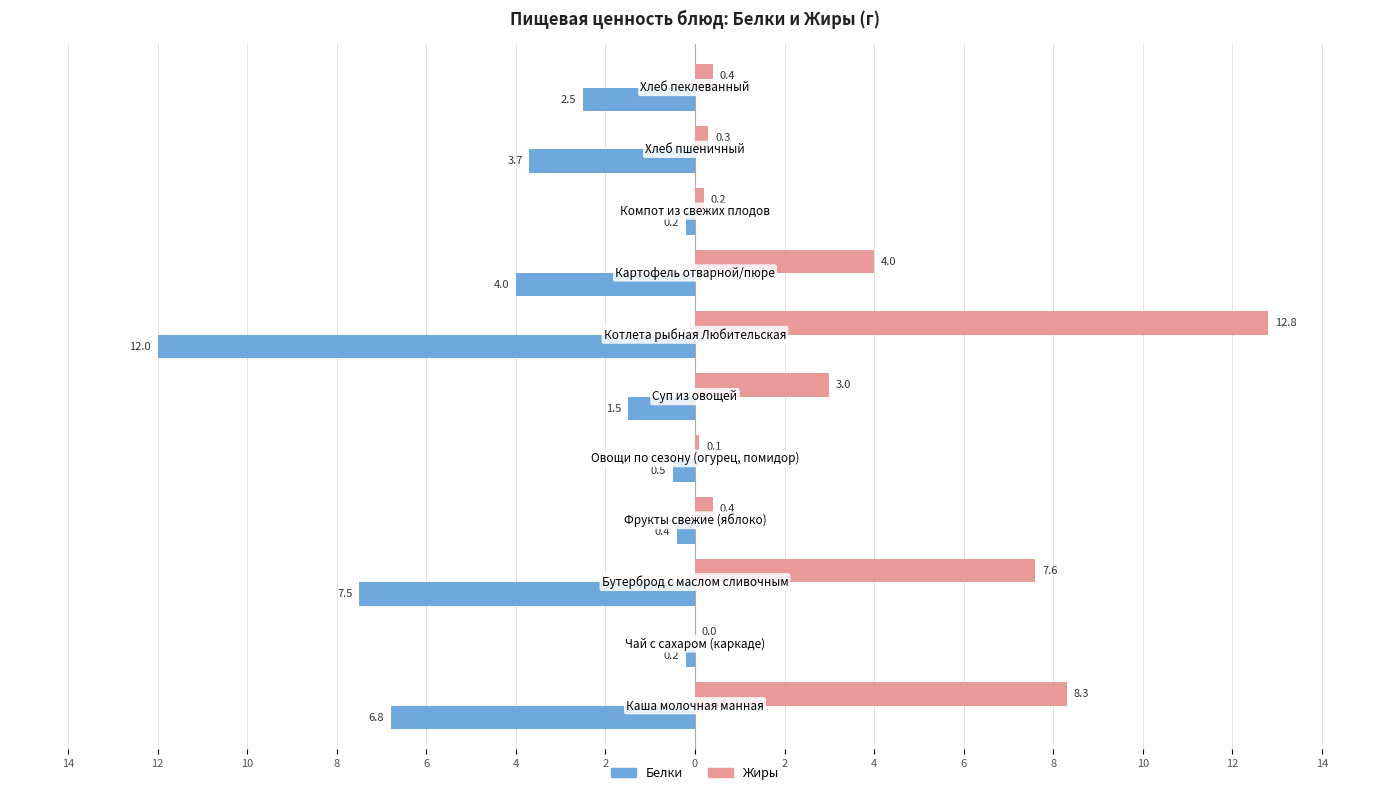

What is the difference between the maximum and minimum values in the Белки series?

11.8